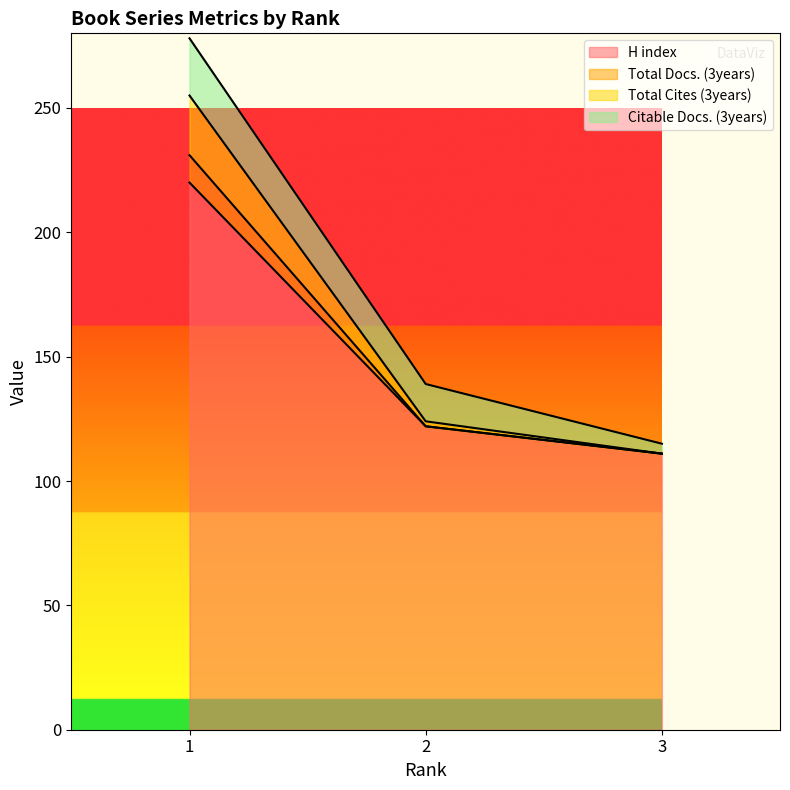

What is the difference between the Total Docs. (3years) values at 3 and 2?

13